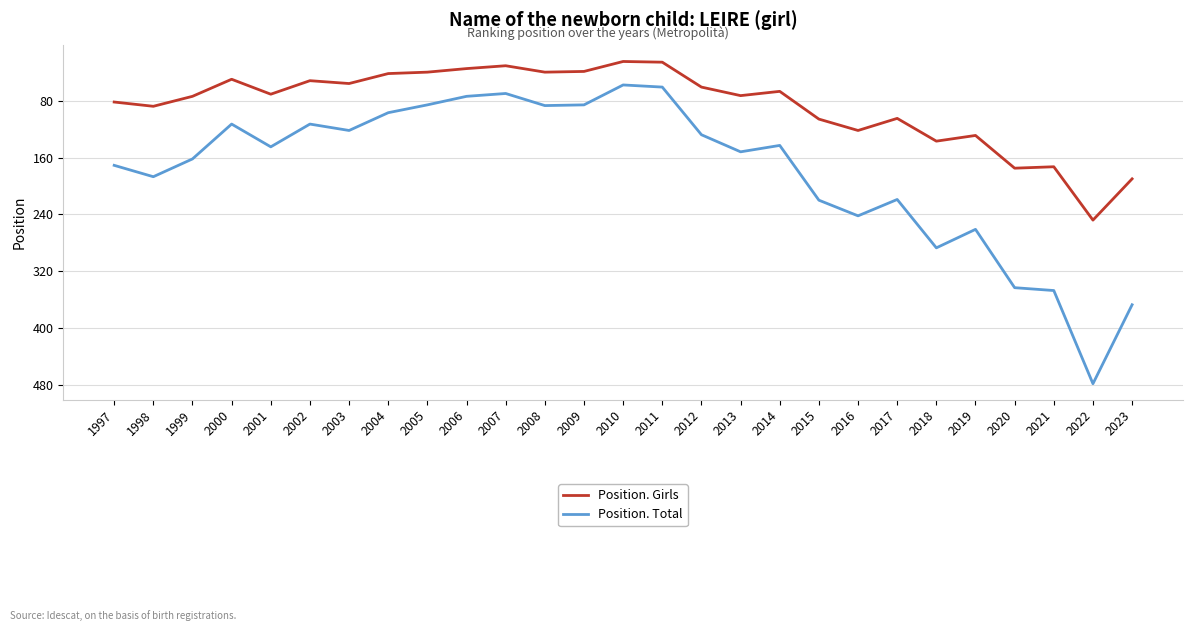

The Position. Total series shows 168 at 2018. True or false?

False